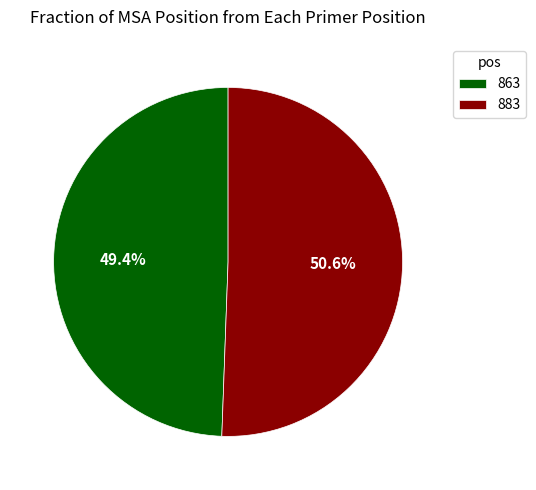

Rank the categories by value from highest to lowest.

883, 863